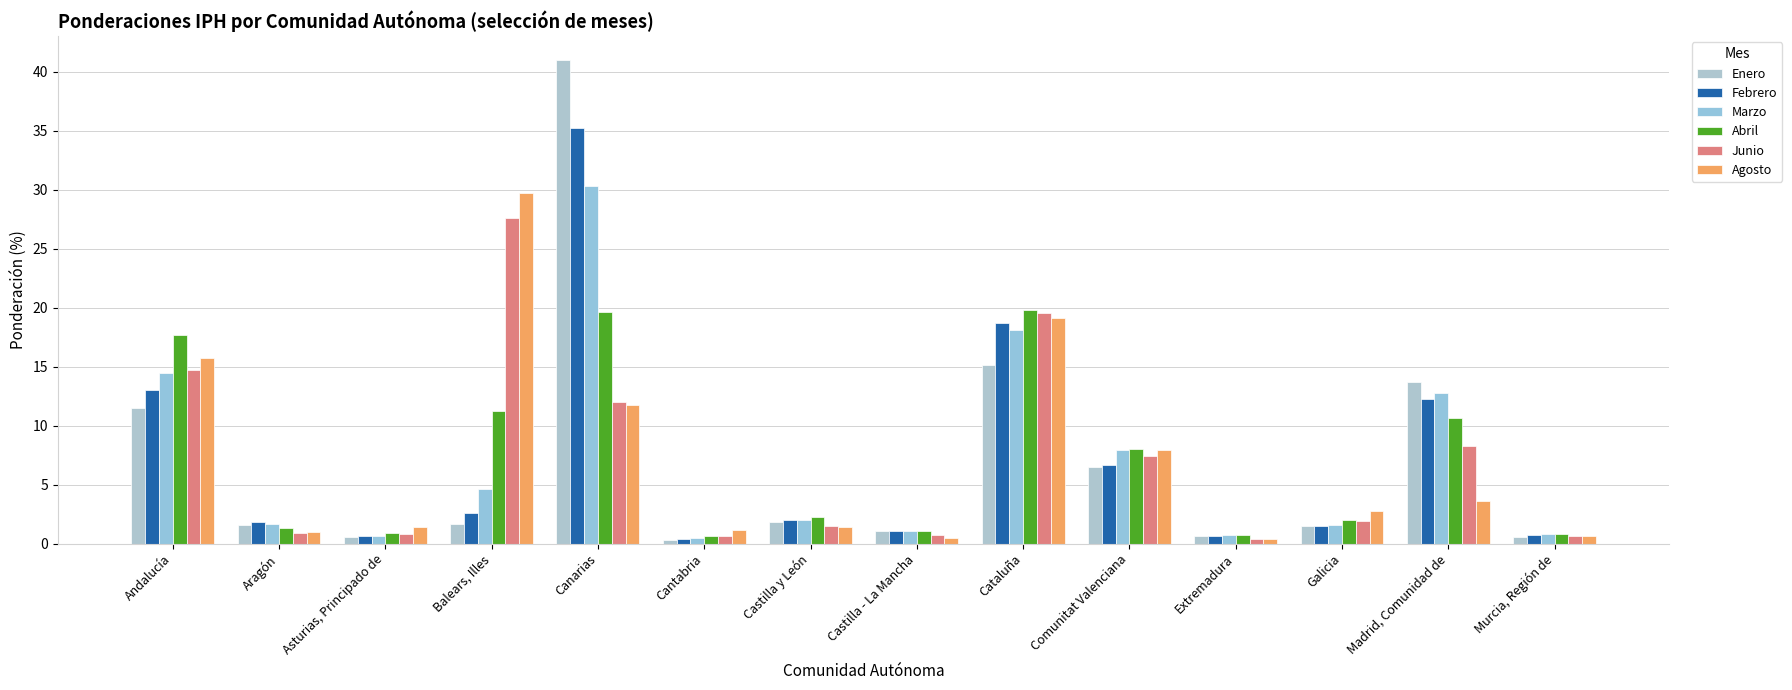

Reading left to right, list all the values displayed in this chart.

Enero: Andalucía=11.4	Aragón=1.5	Asturias, Principado de=0.6	Balears, Illes=1.7	Canarias=41.0	Cantabria=0.3	Castilla y León=1.8	Castilla - La Mancha=1.0	Cataluña=15.1	Comunitat Valenciana=6.5	Extremadura=0.6	Galicia=1.4	Madrid, Comunidad de=13.7	Murcia, Región de=0.6
Febrero: Andalucía=13.0	Aragón=1.8	Asturias, Principado de=0.6	Balears, Illes=2.6	Canarias=35.2	Cantabria=0.4	Castilla y León=2.0	Castilla - La Mancha=1.1	Cataluña=18.7	Comunitat Valenciana=6.6	Extremadura=0.7	Galicia=1.5	Madrid, Comunidad de=12.3	Murcia, Región de=0.7
Marzo: Andalucía=14.5	Aragón=1.6	Asturias, Principado de=0.6	Balears, Illes=4.6	Canarias=30.3	Cantabria=0.4	Castilla y León=2.0	Castilla - La Mancha=1.0	Cataluña=18.1	Comunitat Valenciana=7.9	Extremadura=0.7	Galicia=1.6	Madrid, Comunidad de=12.8	Murcia, Región de=0.8
Abril: Andalucía=17.6	Aragón=1.3	Asturias, Principado de=0.9	Balears, Illes=11.2	Canarias=19.6	Cantabria=0.6	Castilla y León=2.2	Castilla - La Mancha=1.1	Cataluña=19.8	Comunitat Valenciana=8.0	Extremadura=0.7	Galicia=2.0	Madrid, Comunidad de=10.6	Murcia, Región de=0.8
Junio: Andalucía=14.7	Aragón=0.9	Asturias, Principado de=0.8	Balears, Illes=27.6	Canarias=12.0	Cantabria=0.6	Castilla y León=1.5	Castilla - La Mancha=0.7	Cataluña=19.5	Comunitat Valenciana=7.4	Extremadura=0.4	Galicia=1.9	Madrid, Comunidad de=8.3	Murcia, Región de=0.6
Agosto: Andalucía=15.7	Aragón=1.0	Asturias, Principado de=1.4	Balears, Illes=29.7	Canarias=11.7	Cantabria=1.1	Castilla y León=1.4	Castilla - La Mancha=0.5	Cataluña=19.2	Comunitat Valenciana=7.9	Extremadura=0.4	Galicia=2.7	Madrid, Comunidad de=3.6	Murcia, Región de=0.6